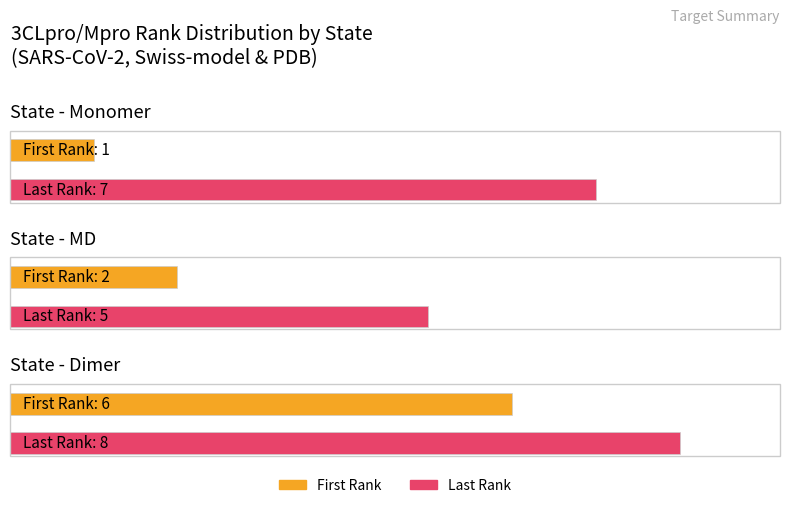

What is the ratio of the value at Dimer to the value at MD?

3.0